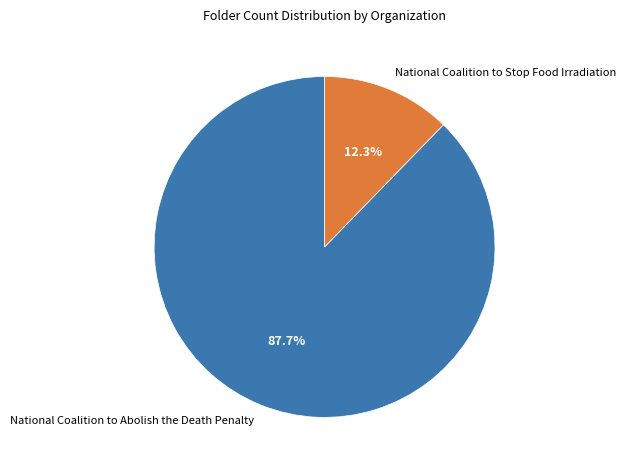

Combined, do National Coalition to Stop Food Irradiation and National Coalition to Abolish the Death Penalty account for over 50%?

Yes